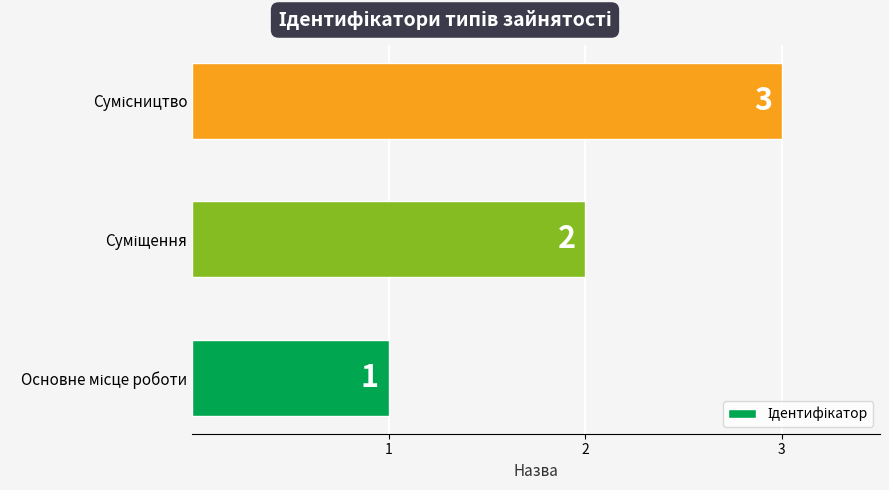

How many values are between 1 and 3?

3